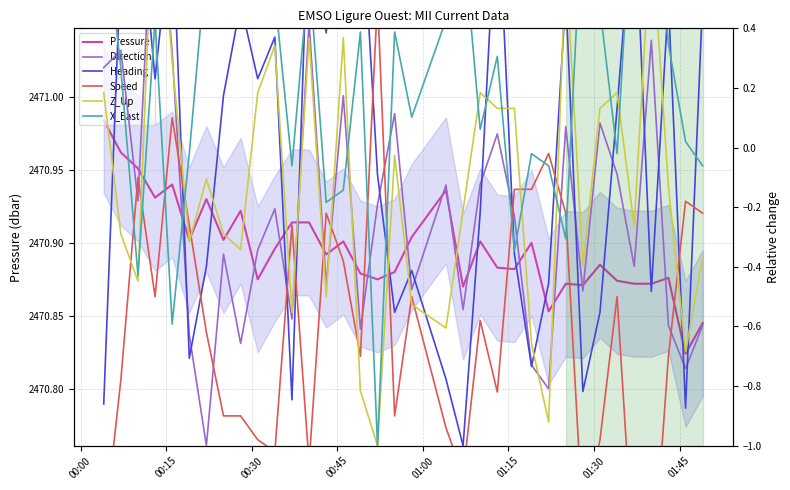

Reading left to right, transcribe all the data shown in this chart.

Pressure: 2471.0	2471.0	2471.0	2470.9	2470.9	2470.9	2470.9	2470.9	2470.9	2470.9	2470.9	2470.9	2470.9	2470.9	2470.9	2470.9	2470.9	2470.9	2470.9	2470.9	2470.9	2470.9	2470.9	2470.9	2470.9	2470.9	2470.9	2470.9	2470.9	2470.9	2470.9	2470.9	2470.9	2470.8	2470.8
Direction: 0.3	0.3	-0.2	1.0	0.3	-0.6	-1.0	-0.4	-0.7	-0.3	-0.2	-0.6	0.4	-0.5	0.2	-0.6	-0.2	0.1	-0.5	-0.1	-0.5	-0.1	0.0	-0.2	-0.7	-0.8	0.1	-0.5	0.1	-0.1	-0.4	0.4	-0.6	-0.7	-0.6
Heading: -0.9	0.6	0.9	0.2	0.8	-0.7	-0.4	0.2	0.5	0.2	0.4	-0.8	0.9	0.4	1.0	0.9	-0.1	-0.6	-0.4	-0.8	-1.0	-0.2	0.9	-0.4	-0.7	-0.5	0.5	-0.8	-0.6	0.1	0.9	-0.5	0.5	-0.9	0.5
Speed: -1.3	-0.8	-0.1	-0.5	0.1	-0.3	-0.6	-0.9	-0.9	-1.0	-1.0	-0.3	-1.1	-0.2	-0.4	-0.7	0.5	-0.9	-0.5	-0.9	-1.1	-0.6	-0.8	-0.1	-0.1	-0.0	-0.2	-1.3	-1.0	-0.5	-1.4	-1.5	-0.7	-0.2	-0.2
Z_Up: 0.2	-0.3	-0.4	1.0	0.3	-0.3	-0.1	-0.3	-0.3	0.2	0.3	-0.6	0.4	-0.5	0.4	-0.8	-1.0	-0.0	-0.5	-0.6	-0.2	0.2	0.1	0.1	-0.7	-0.9	0.6	-0.4	0.1	0.2	-0.3	0.7	-0.1	-0.7	-0.4
X_East: 0.8	0.3	-0.4	0.4	-0.6	-0.0	0.6	0.4	0.6	0.5	0.5	-0.1	0.6	-0.2	-0.1	0.4	-1.0	0.4	0.1	0.4	0.7	0.1	0.3	-0.3	-0.0	-0.1	-0.3	0.8	0.5	-0.0	1.0	1.0	0.3	0.0	-0.1